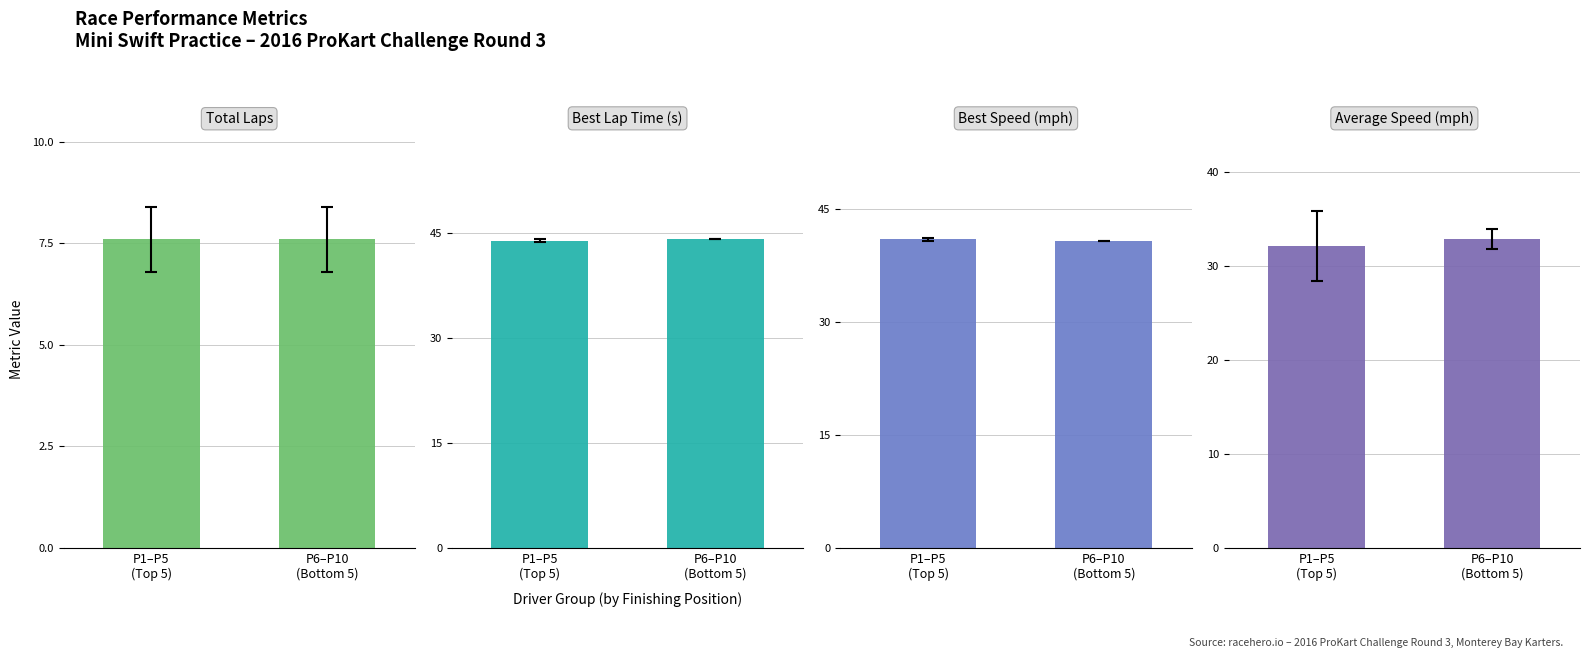

Reading right to left, what are all the values shown in this chart?

Total Laps: 7.6	7.6
Best Lap time: 44.2	43.9
Best Speed: 40.7	41.0
Average Speed: 32.9	32.1